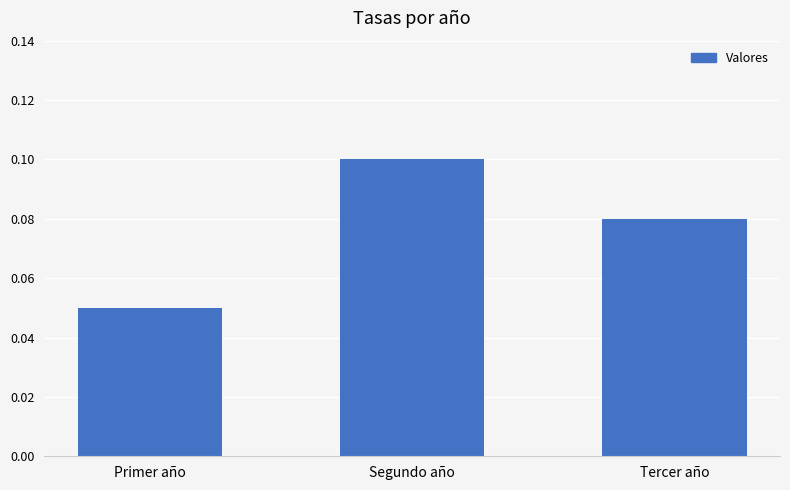

At which category does the chart reach its minimum across all series?

Primer año